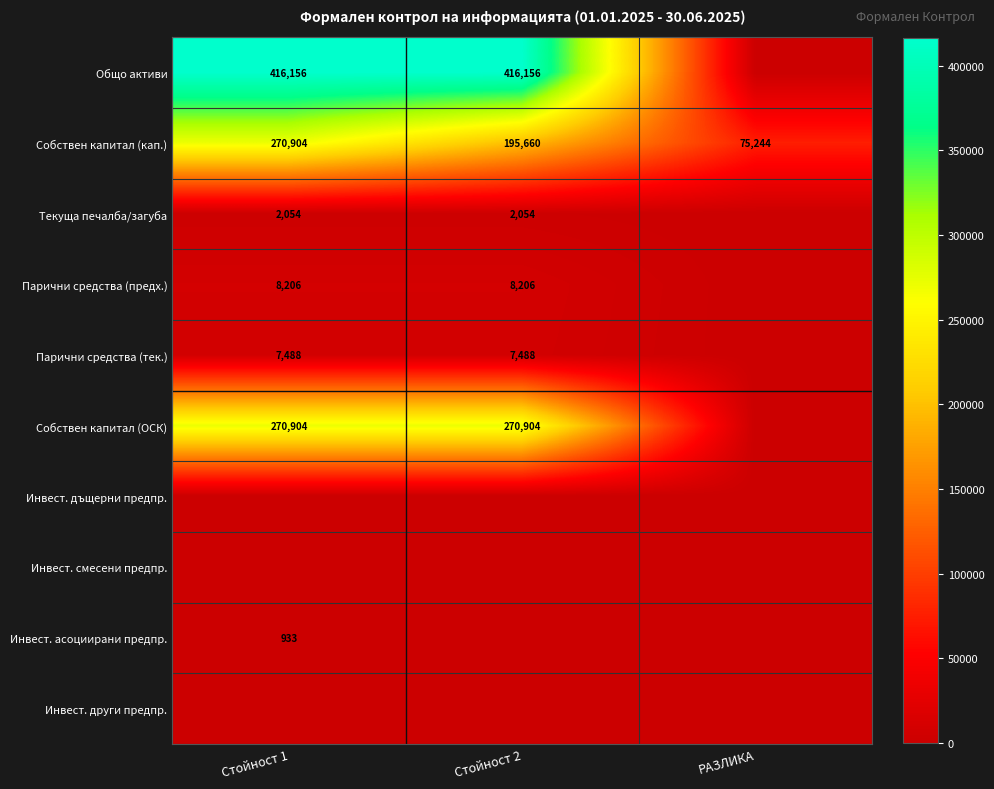

Which series has the largest total across all categories?

Общо активи